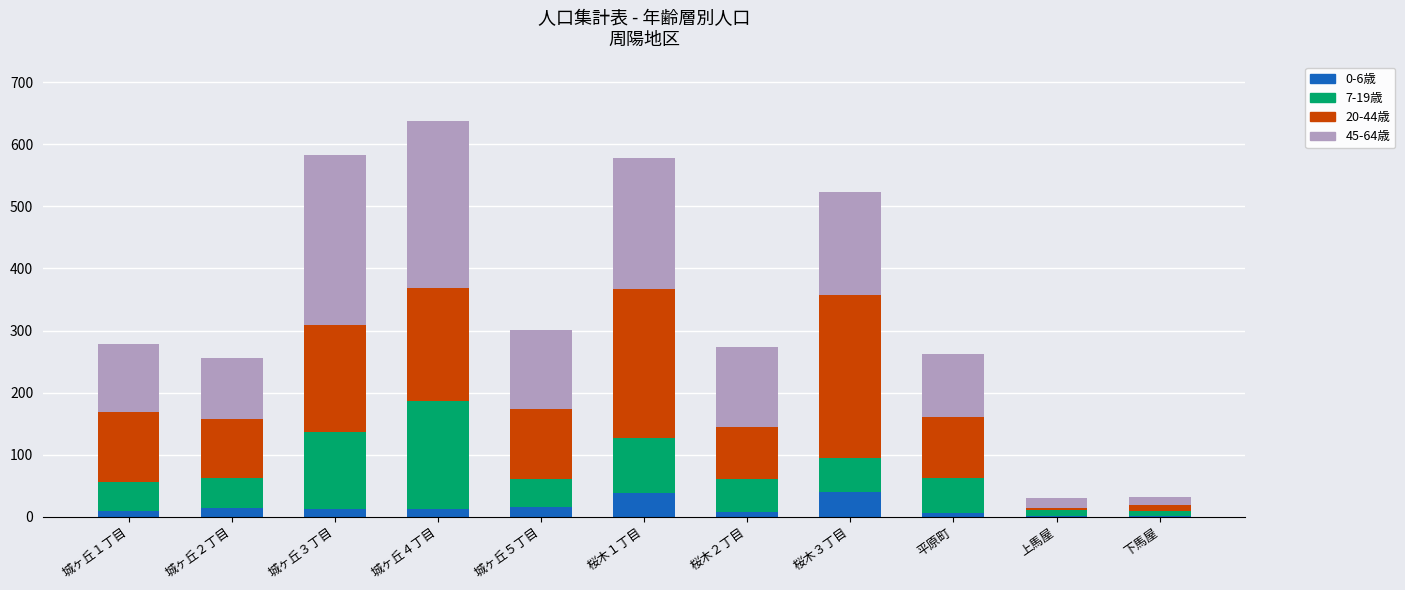

Count the number of data series in this chart.

4